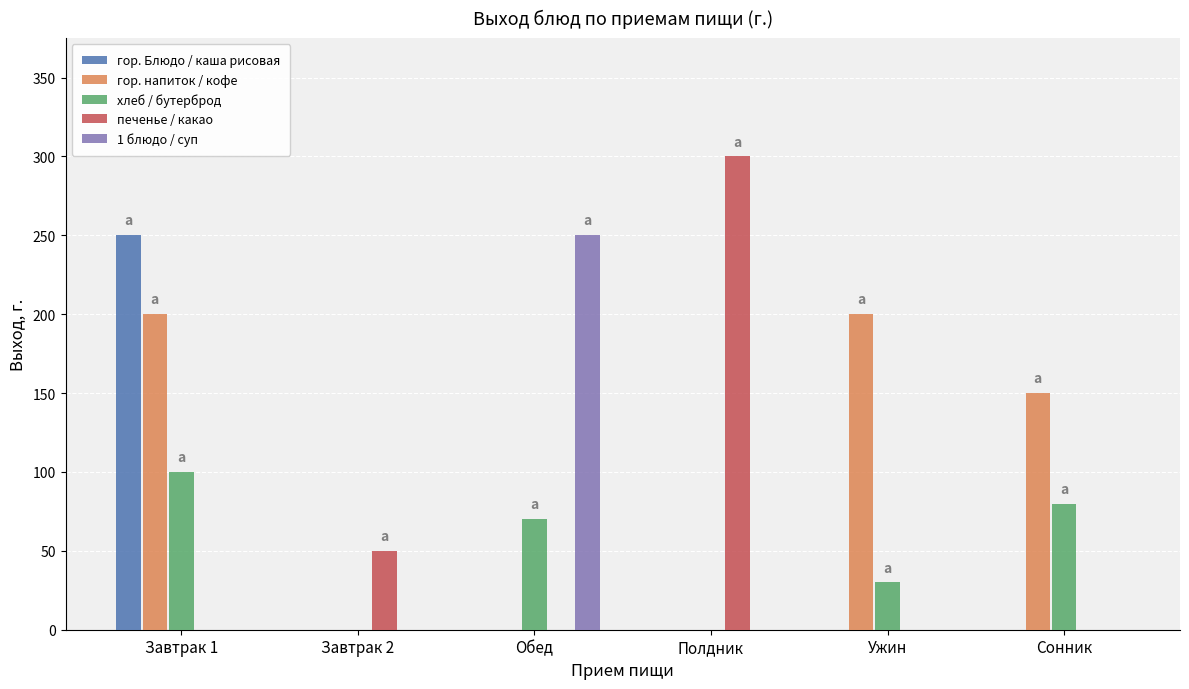

Count the гор. напиток / кофе values in the range 0 to 200.

6